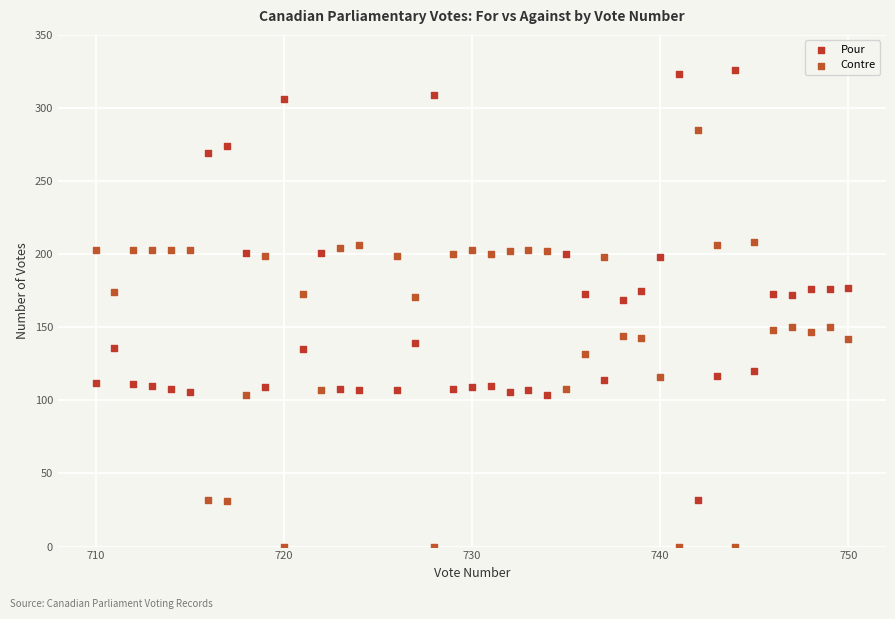

What is the X range (max minus min) for the scatter plot?

40